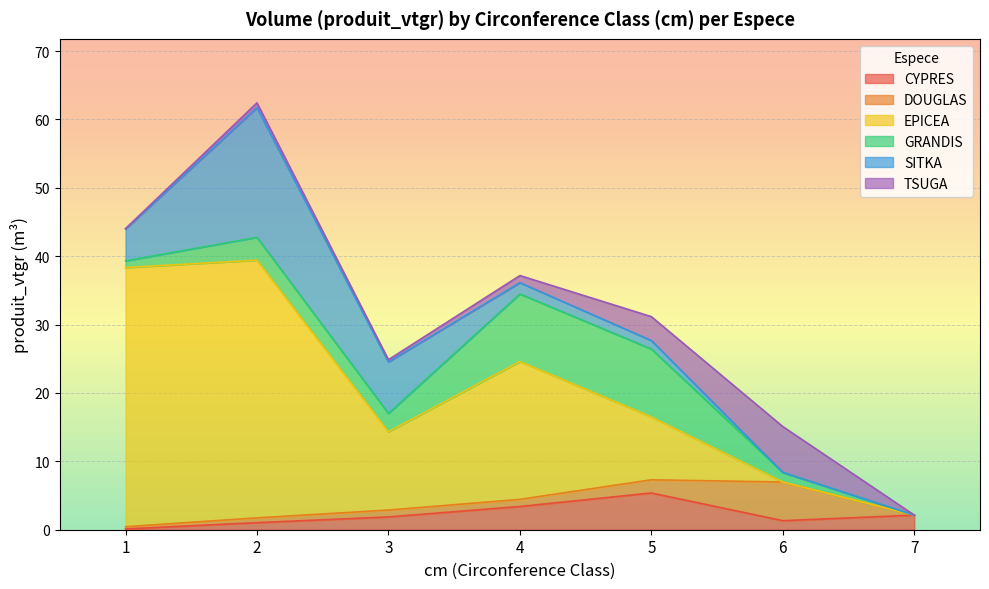

True or false: SITKA and GRANDIS intersect in this chart.

True